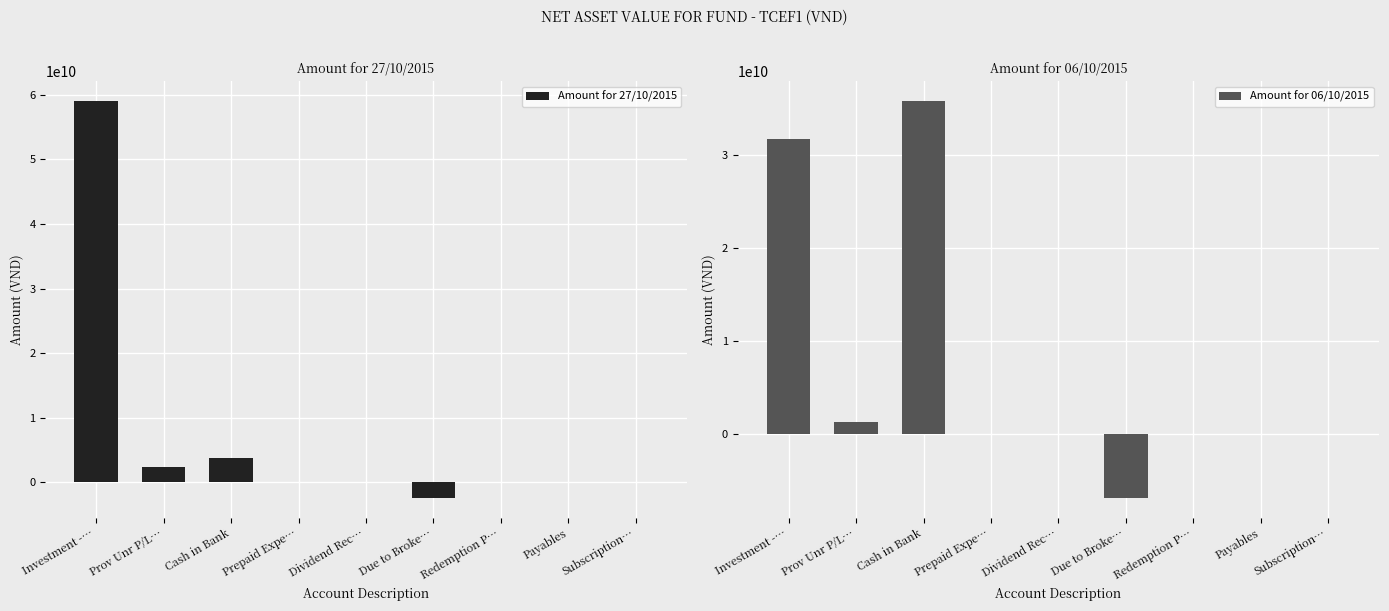

How many series are shown in this chart?

2